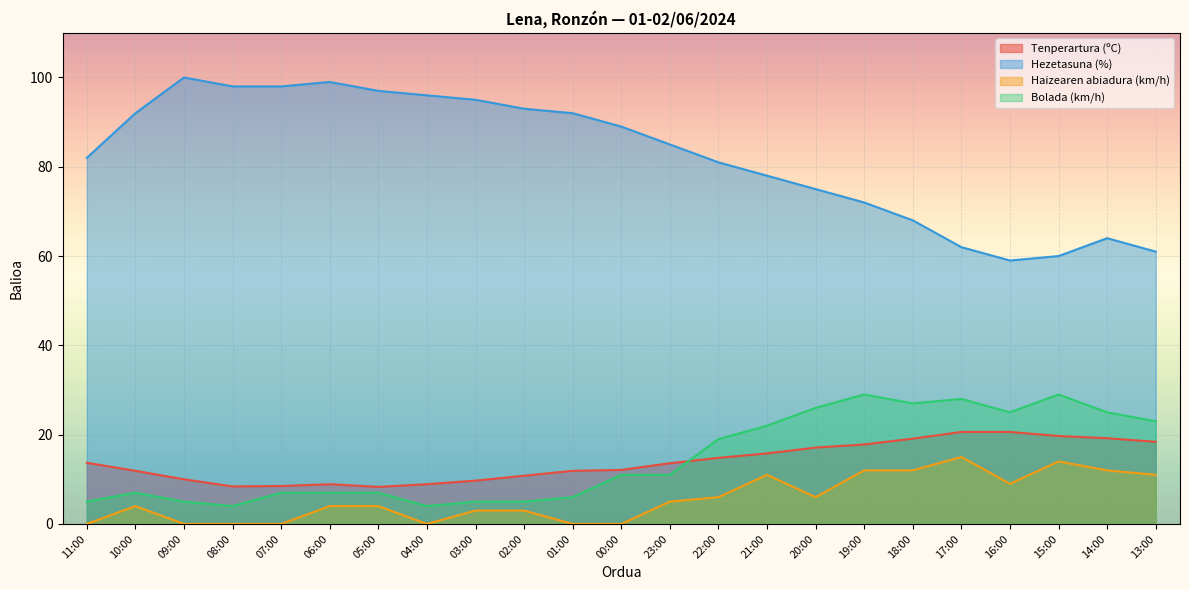

What is the label of the 20th point from the left?

16:00